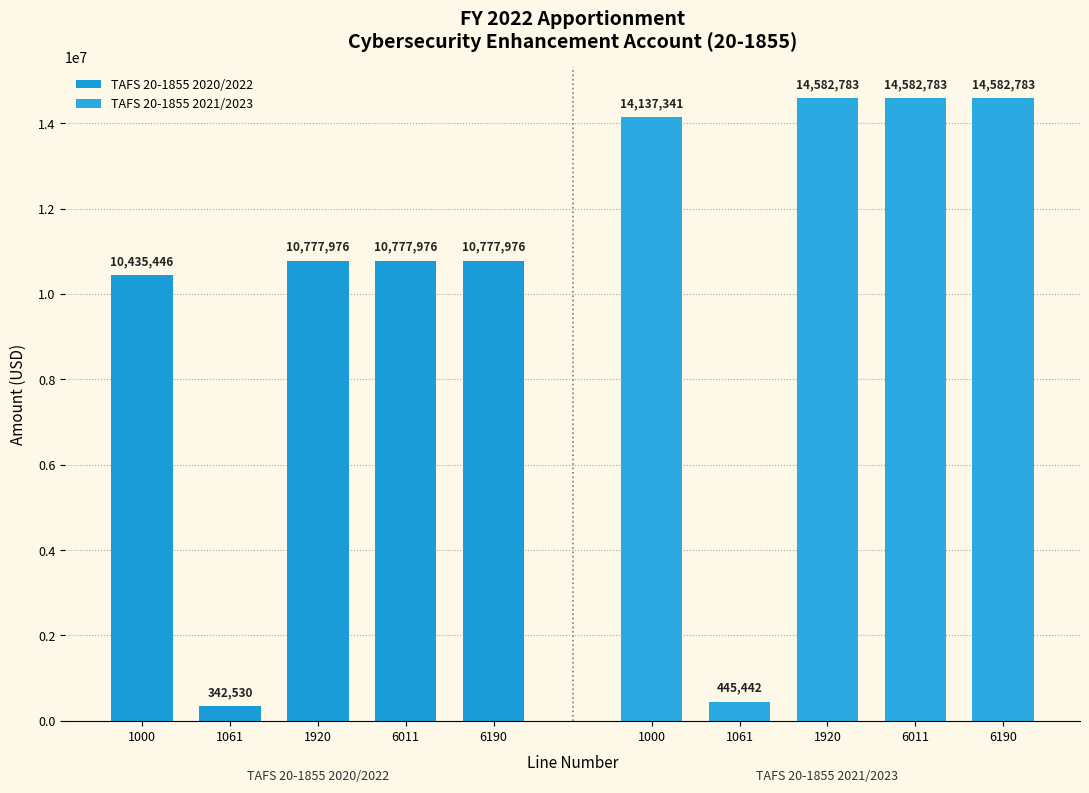

Where is TAFS 20-1855 2021/2023 nearest to the value 7514112?

1000